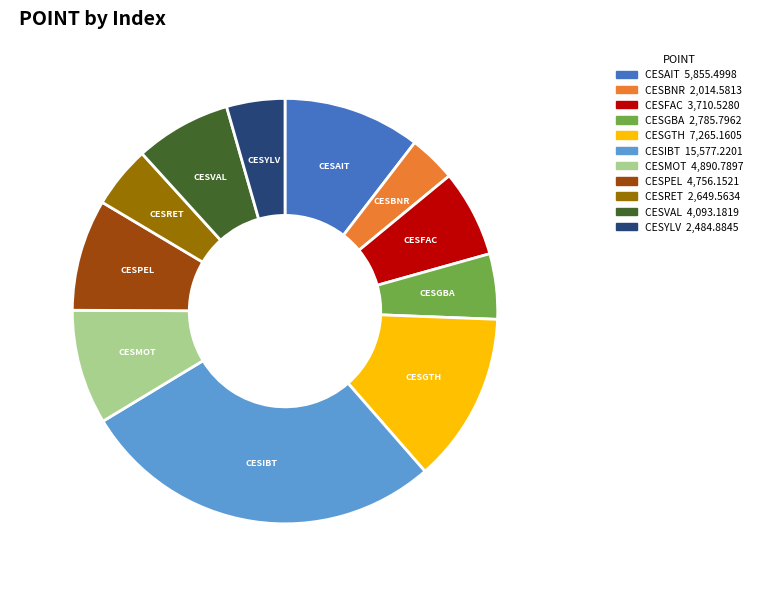

Is there any slice that represents more than half of the pie?

No